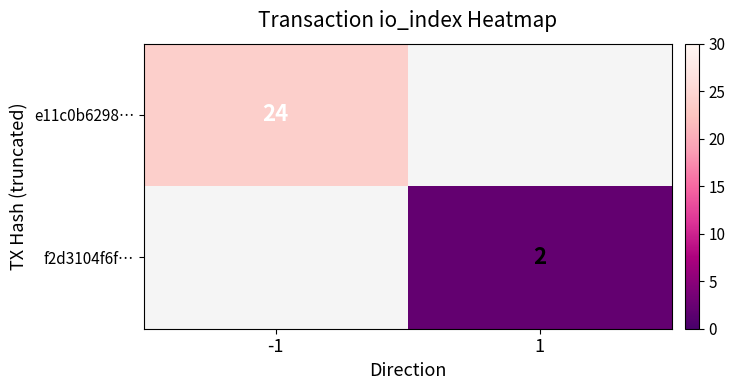

The f2d3104f6f… series shows 2 at 1. True or false?

True